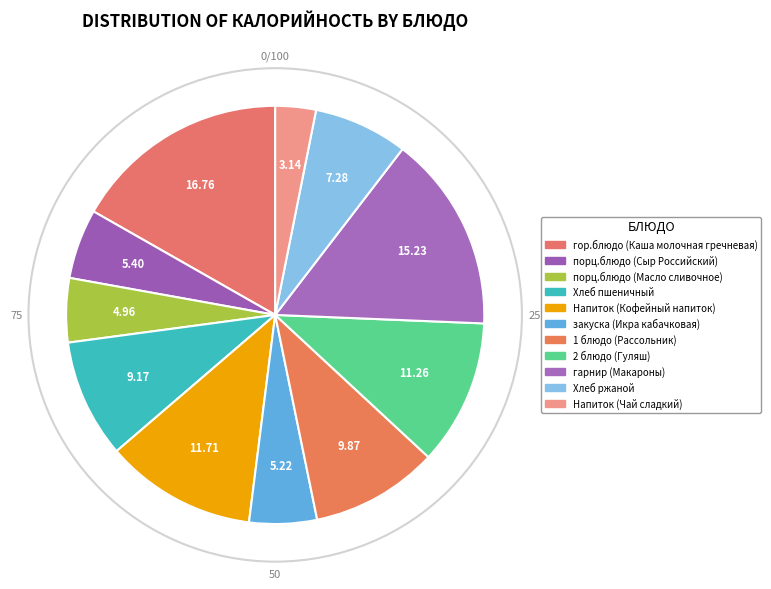

True or false: Хлеб пшеничный accounts for 1% of the total.

False